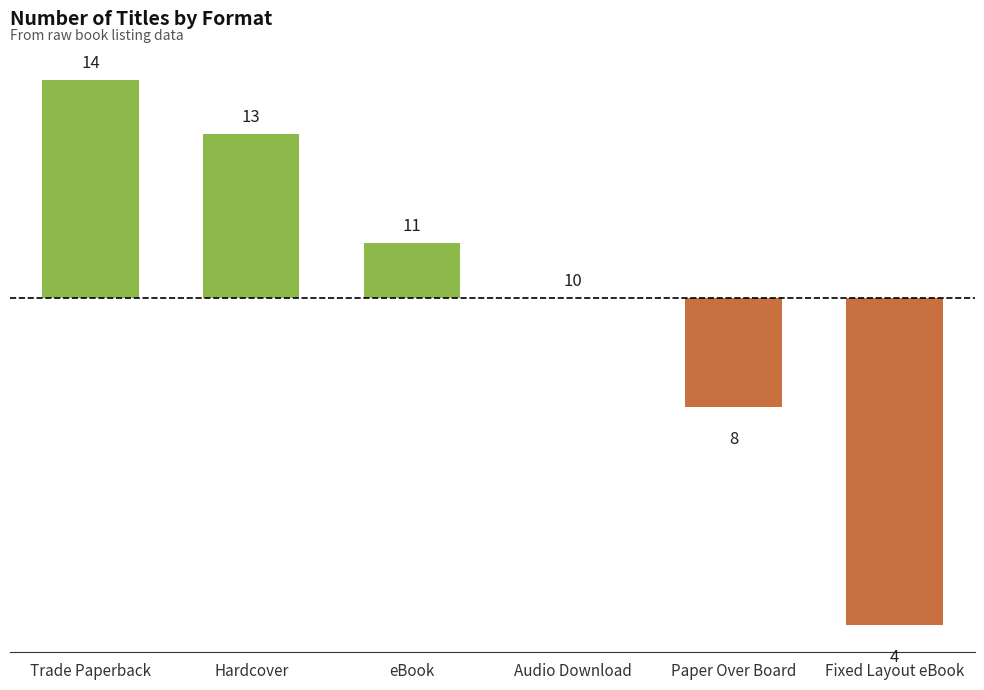

What is the change in value from Audio Download to Paper Over Board?

-2